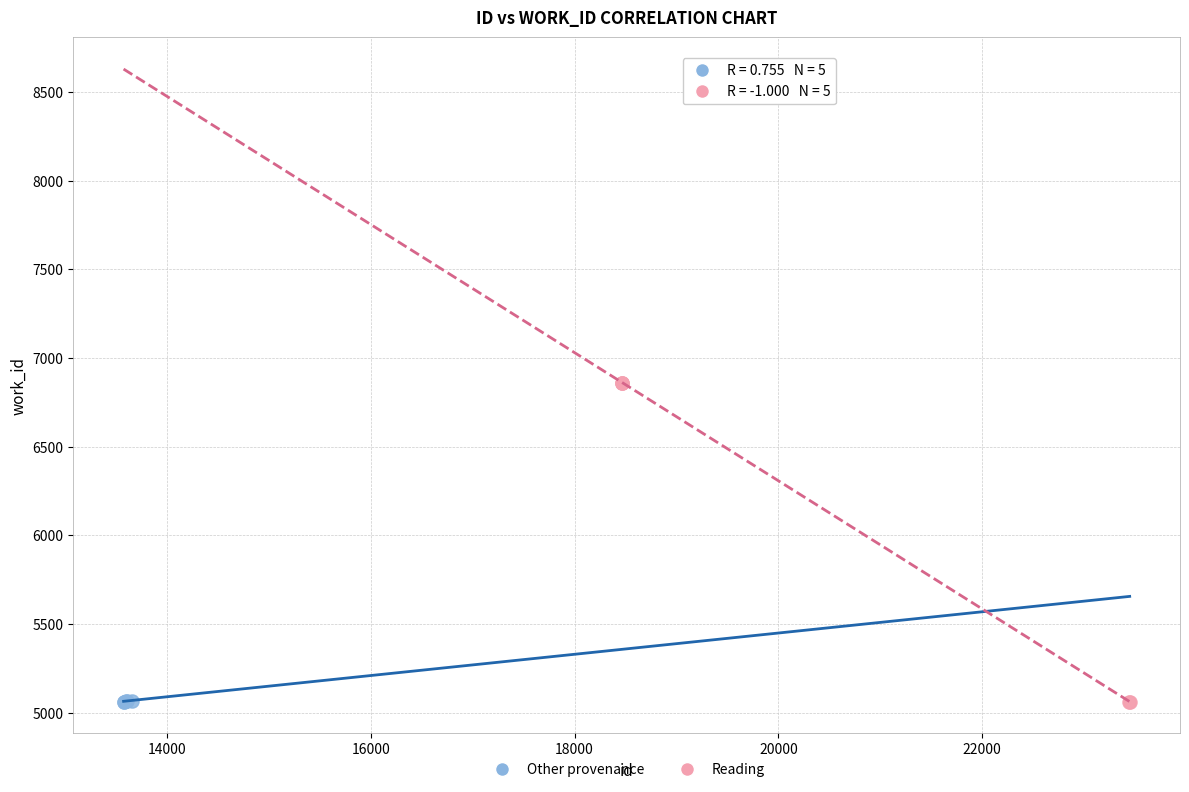

Which series has the largest Y range (max minus min)?

Reading